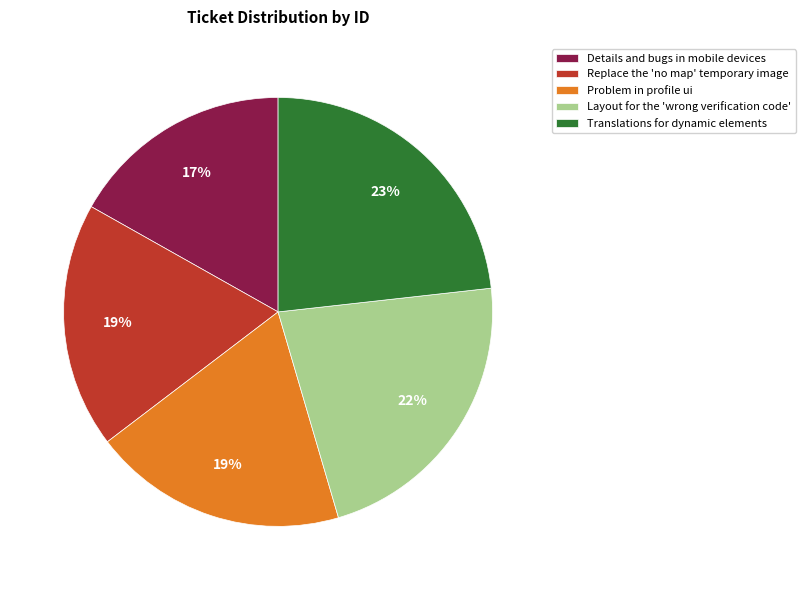

Is there any slice that represents more than half of the pie?

No